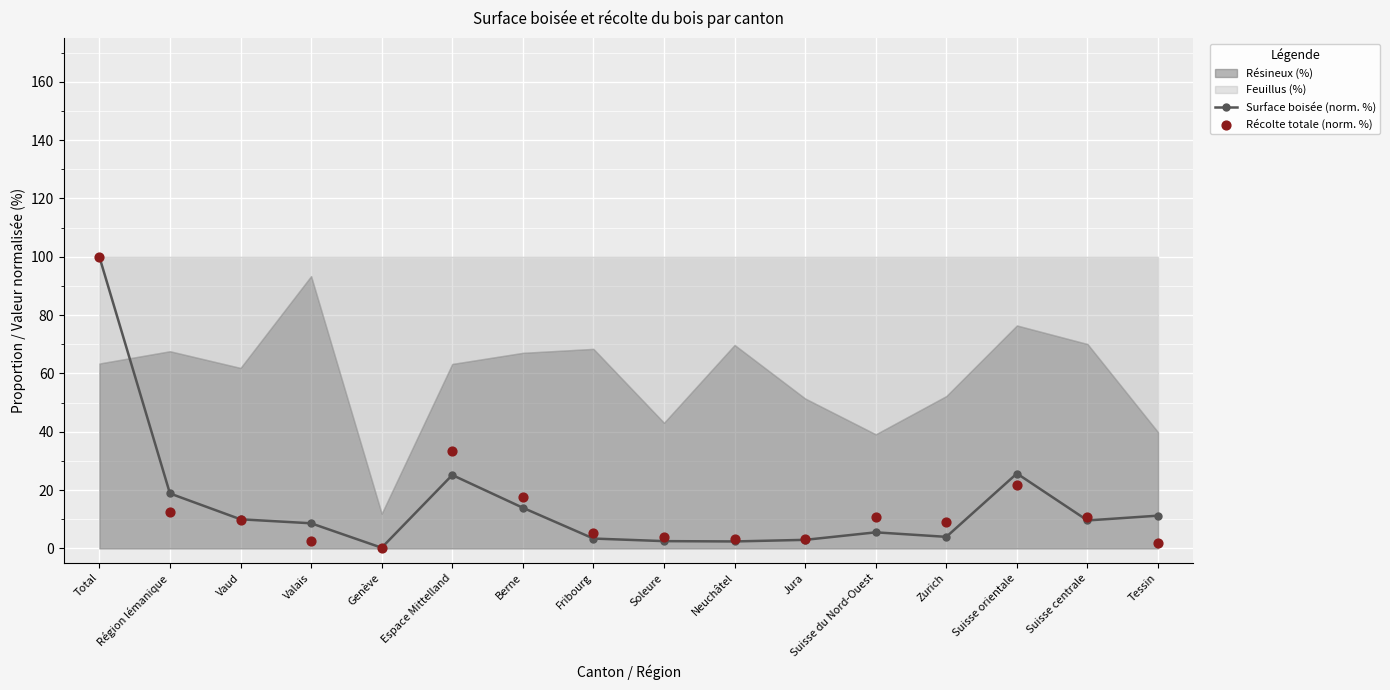

At how many categories does at least one series exceed 37?

1